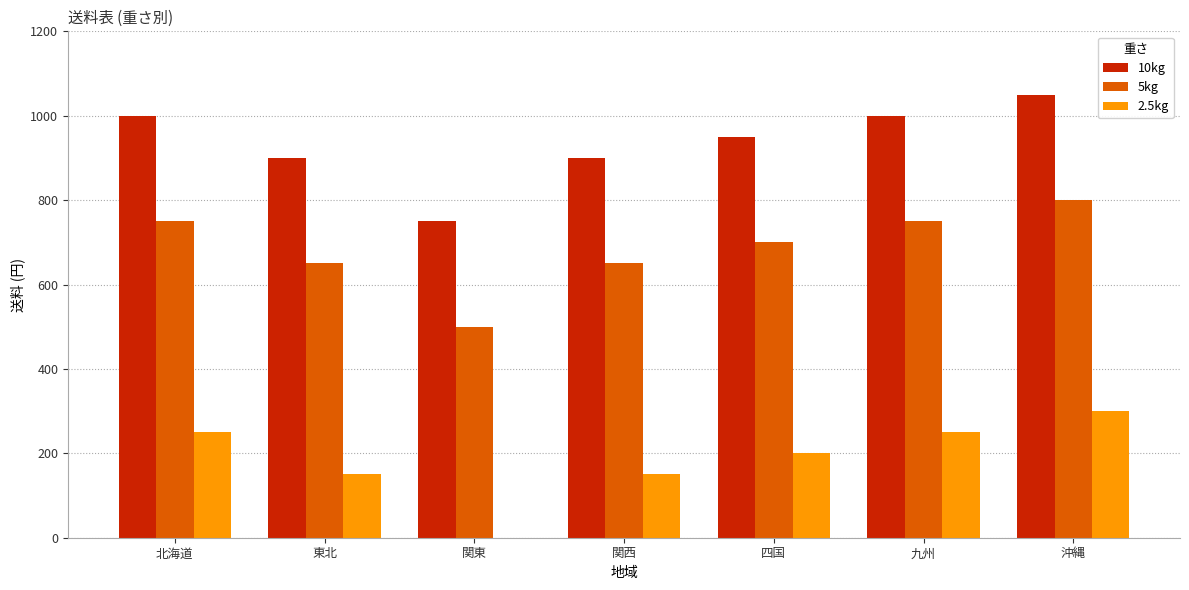

Are the bars grouped side by side (vs. stacked)?

Yes